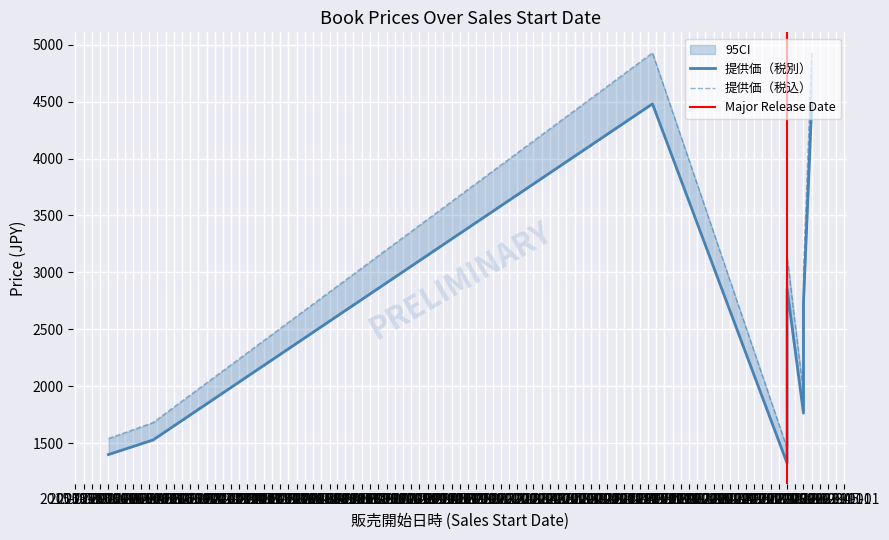

Which series has the largest total across all categories?

提供価（税込）